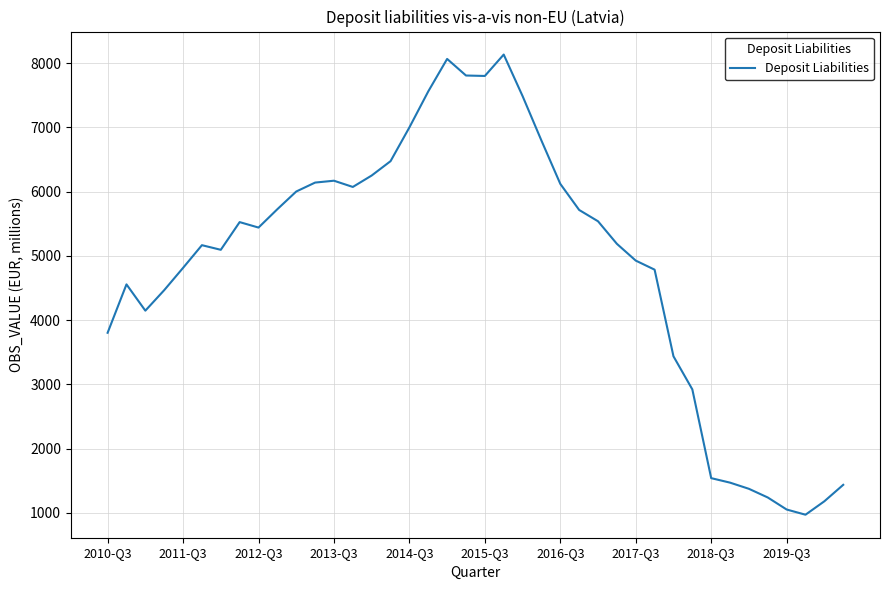

Is this an area chart (filled region under the line)?

No